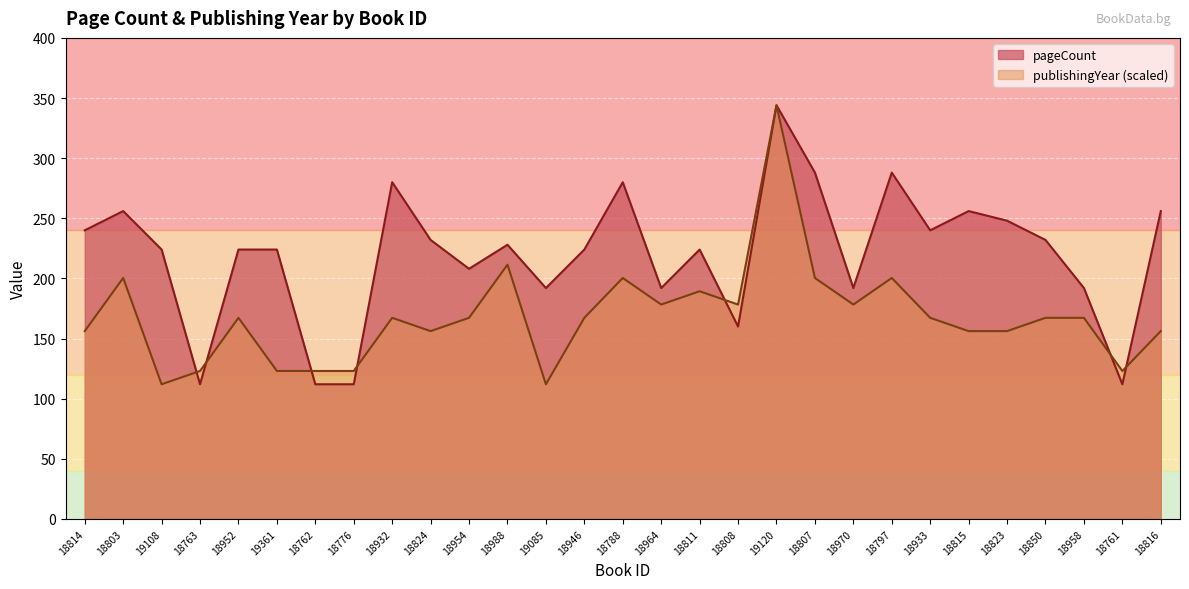

Reading left to right, extract all data points from this chart.

pageCount: 18814=240.0	18803=256.0	19108=224.0	18763=112.0	18952=224.0	19361=224.0	18762=112.0	18776=112.0	18932=280.0	18824=232.0	18954=208.0	18988=228.0	19085=192.0	18946=224.0	18788=280.0	18964=192.0	18811=224.0	18808=160.0	19120=344.0	18807=288.0	18970=192.0	18797=288.0	18933=240.0	18815=256.0	18823=248.0	18850=232.0	18958=192.0	18761=112.0	18816=256.0
publishingYear: 18814=156.2	18803=200.4	19108=112.0	18763=123.0	18952=167.2	19361=123.0	18762=123.0	18776=123.0	18932=167.2	18824=156.2	18954=167.2	18988=211.4	19085=112.0	18946=167.2	18788=200.4	18964=178.3	18811=189.3	18808=178.3	19120=344.0	18807=200.4	18970=178.3	18797=200.4	18933=167.2	18815=156.2	18823=156.2	18850=167.2	18958=167.2	18761=123.0	18816=156.2